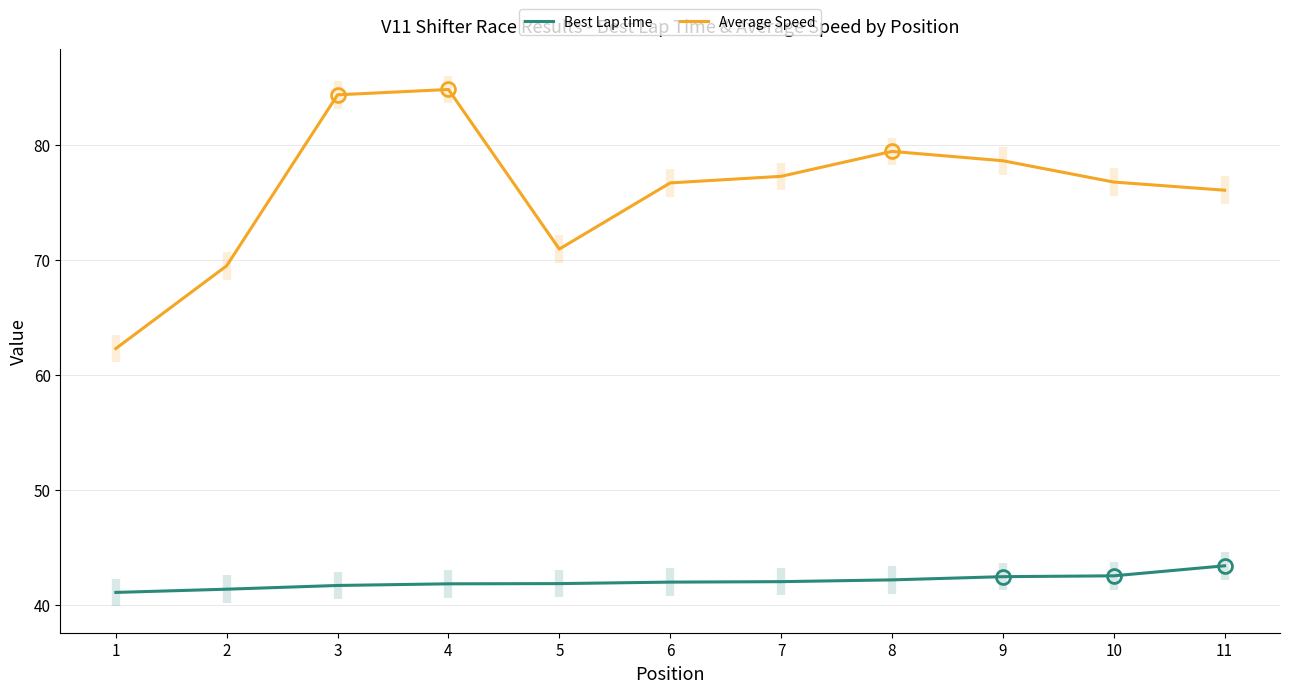

What is the approximate value of Best Lap time at 3?

41.7